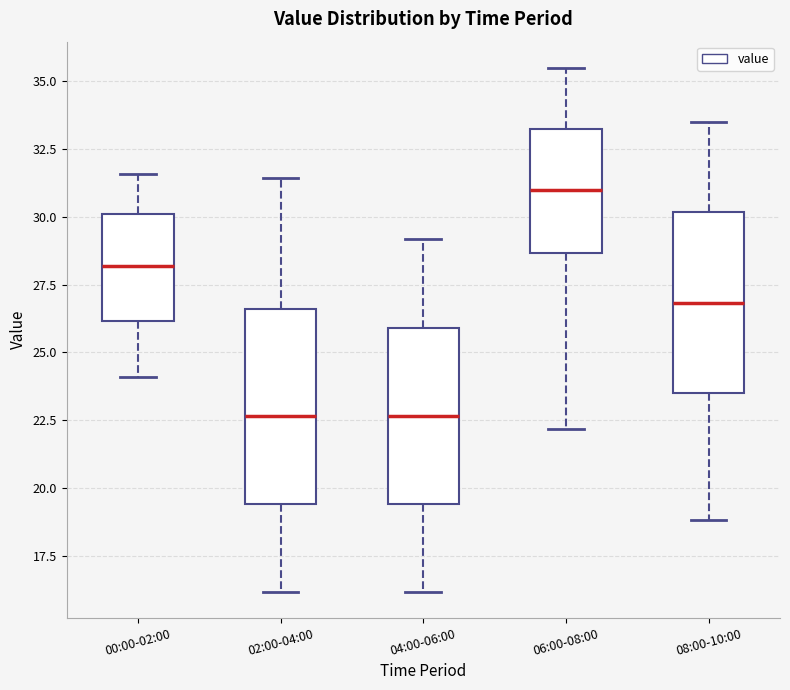

Reading left to right, read every box against the y-axis: the position of its median line, the range the box covers, and the ends of its whiskers. The values are not printed on the chart, so give them approximately, as read against the axis.

00:00-02:00: median 28.0, box 26.0 to 30.0, whiskers 24.0 to 31.5
02:00-04:00: median 22.5, box 19.5 to 26.5, whiskers 16.0 to 31.5
04:00-06:00: median 22.5, box 19.5 to 26.0, whiskers 16.0 to 29.0
06:00-08:00: median 31.0, box 28.5 to 33.5, whiskers 22.0 to 35.5
08:00-10:00: median 27.0, box 23.5 to 30.0, whiskers 19.0 to 33.5